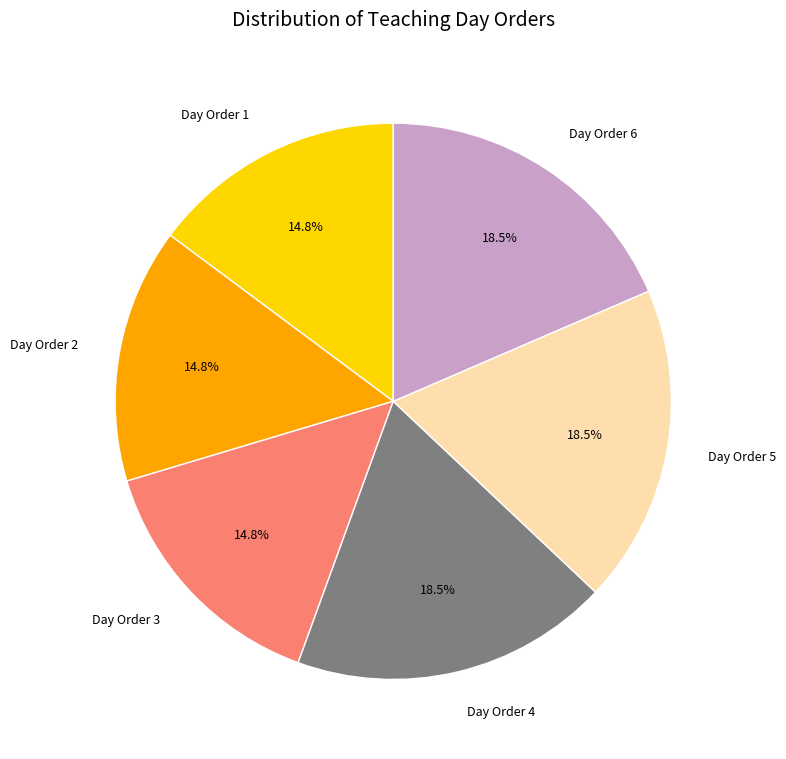

To the nearest percent, what is the difference between the largest and smallest slice percentages?

4%